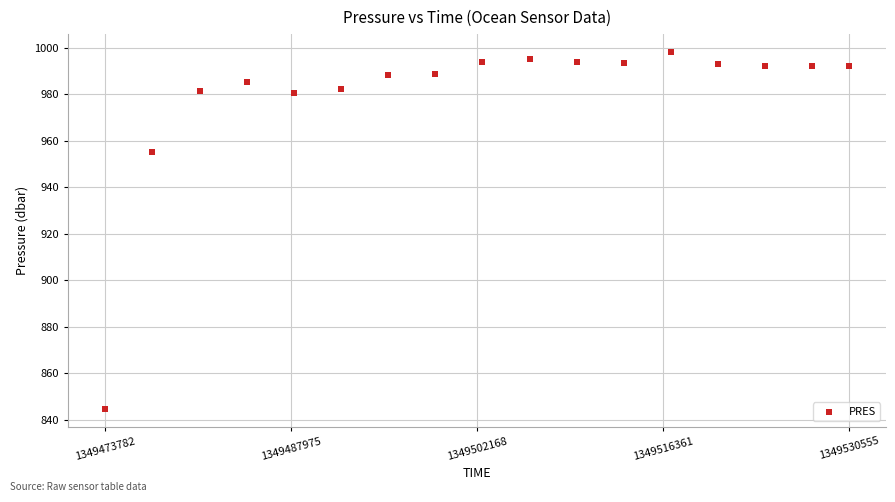

What Y value in the scatter plot is closest to 921?

955.2